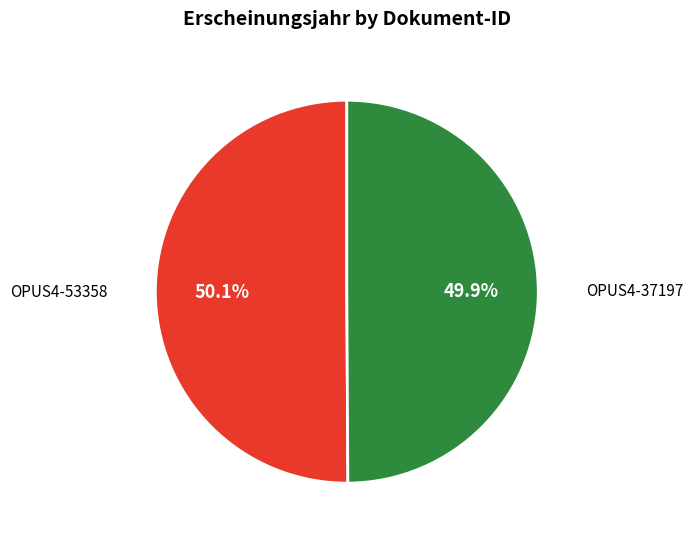

Is there a majority slice in this chart?

Yes